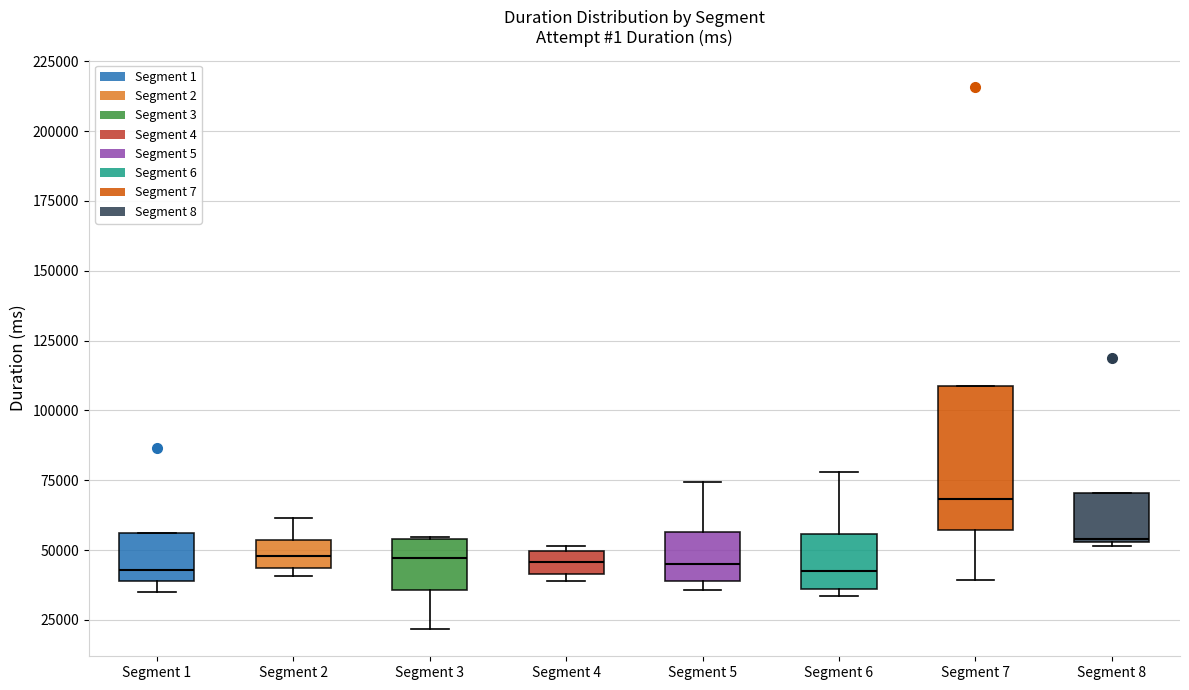

Where does the upper whisker of the box for Segment 6 end on the y-axis? The values are not printed on the chart, so give them approximately, as read against the axis.

80000